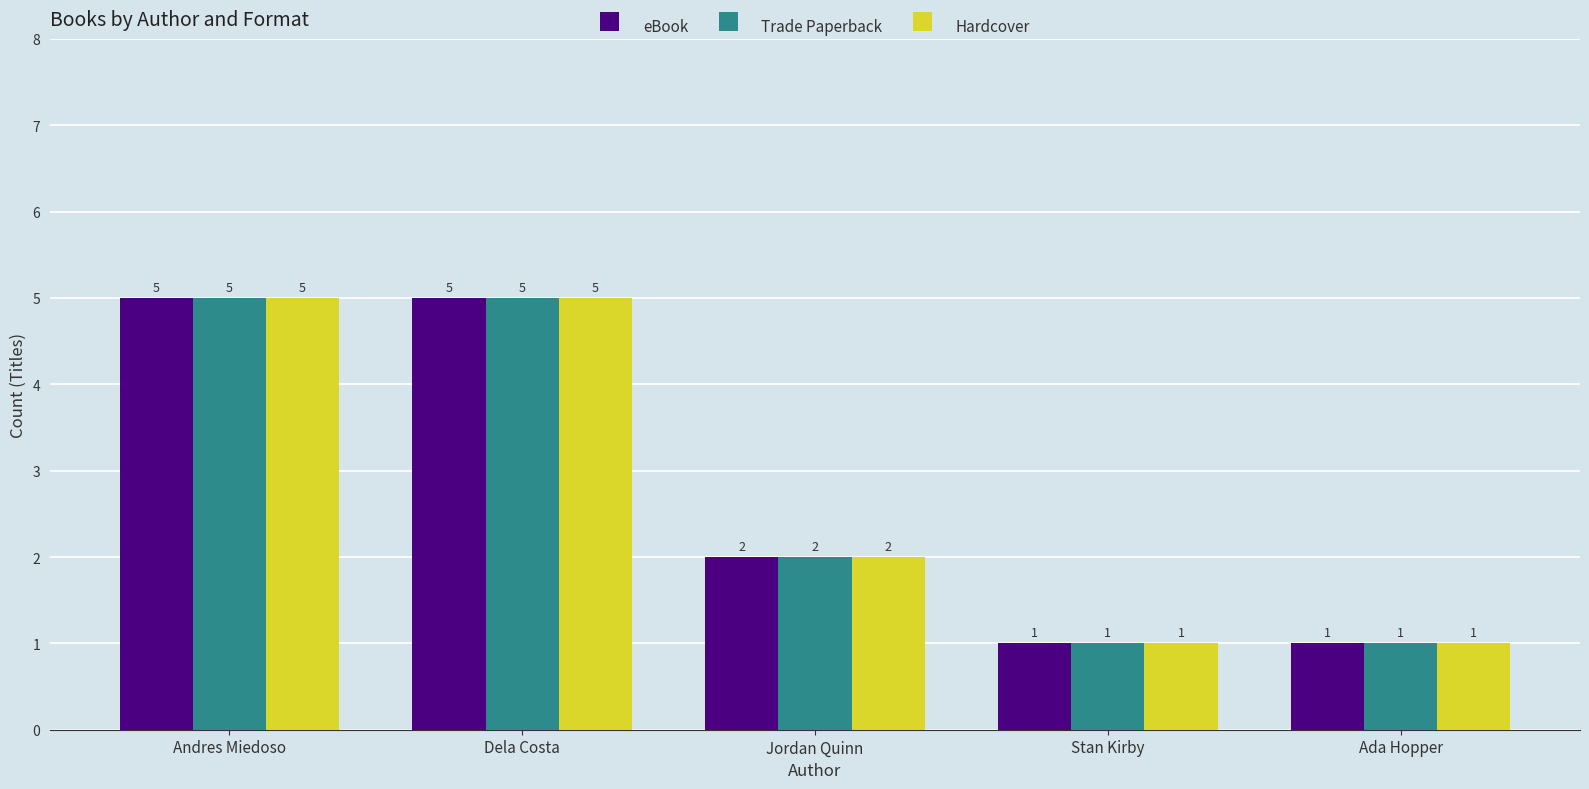

True or false: eBook has a value of 2 at Jordan Quinn.

True